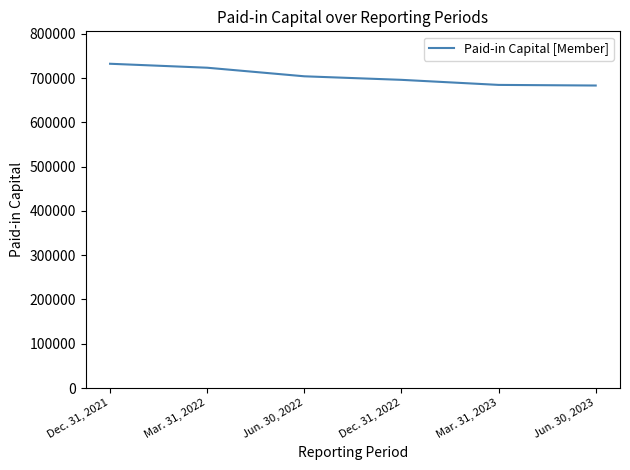

What is the difference between the values at Jun. 30, 2023 and Mar. 31, 2022?

40210